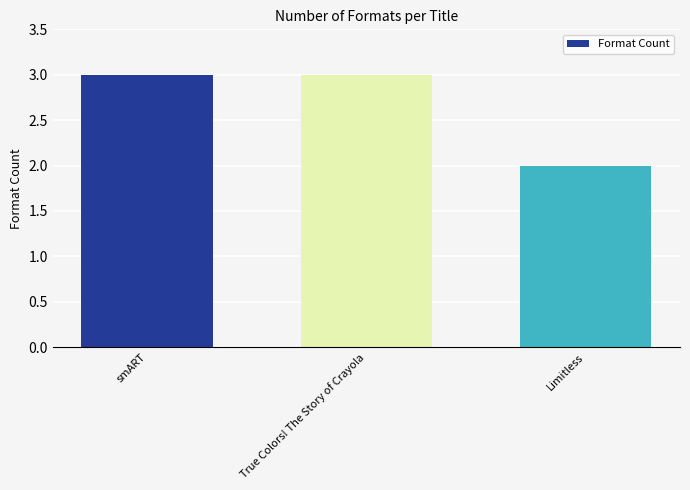

Count the values in the range 2 to 3.

3